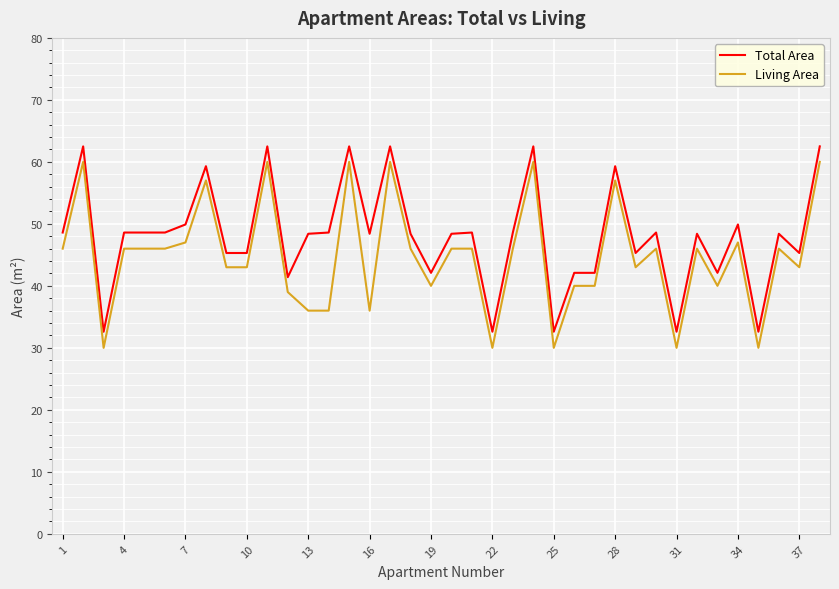

Which series has the widest spread of values?

Living Area